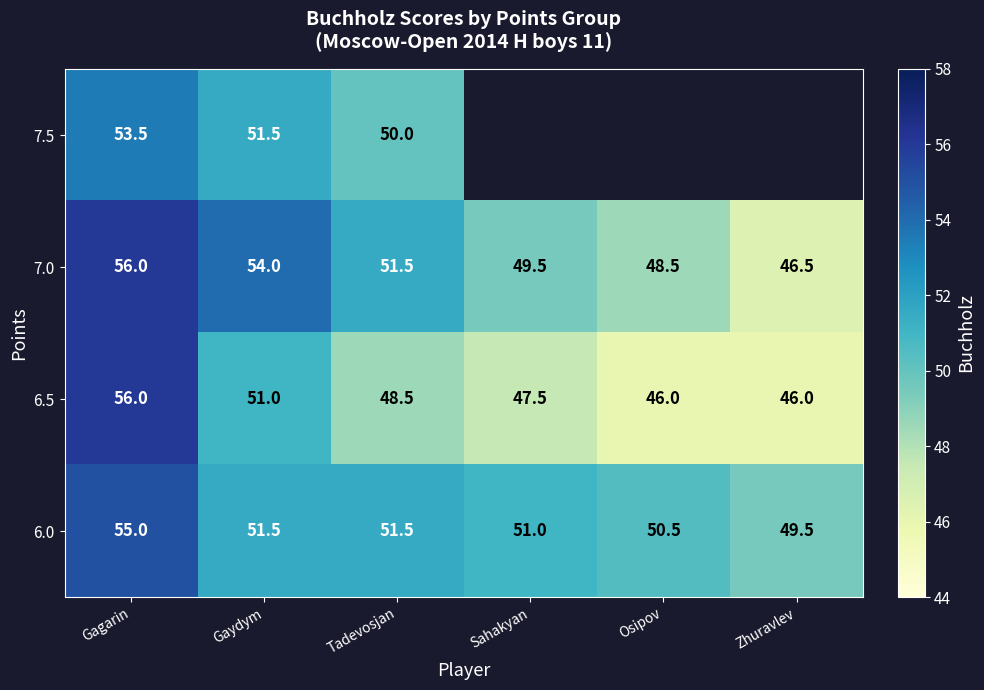

How many data points in 6.0 are less than 51?

2